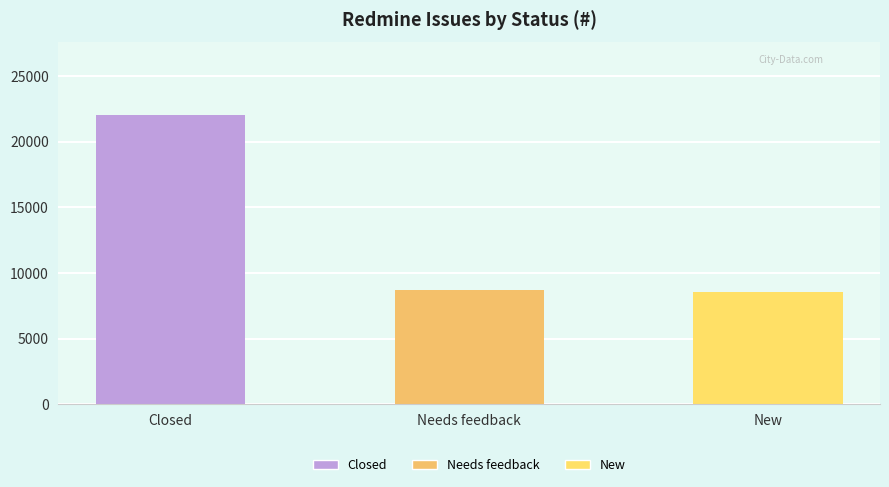

What is the smallest value displayed?

8585